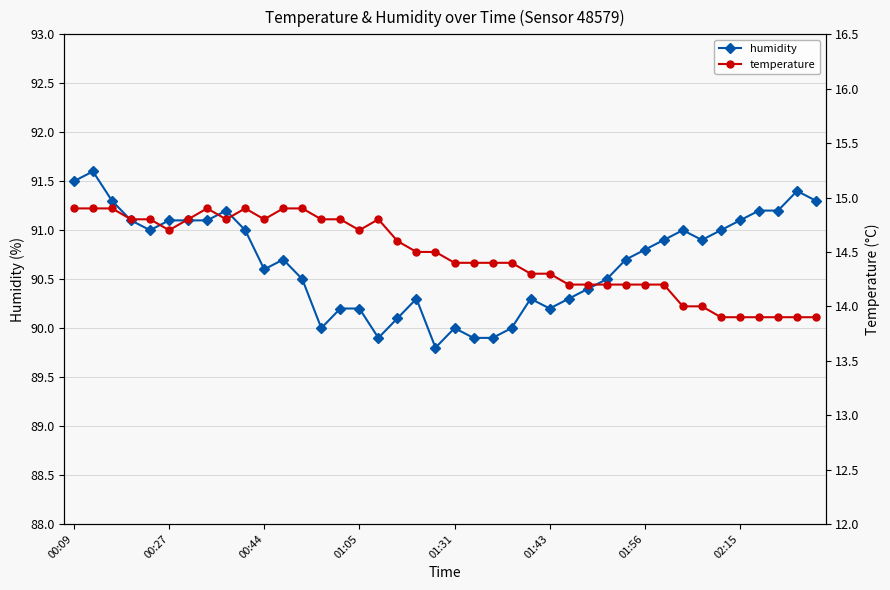

What are all the series names shown in the legend?

humidity, temperature